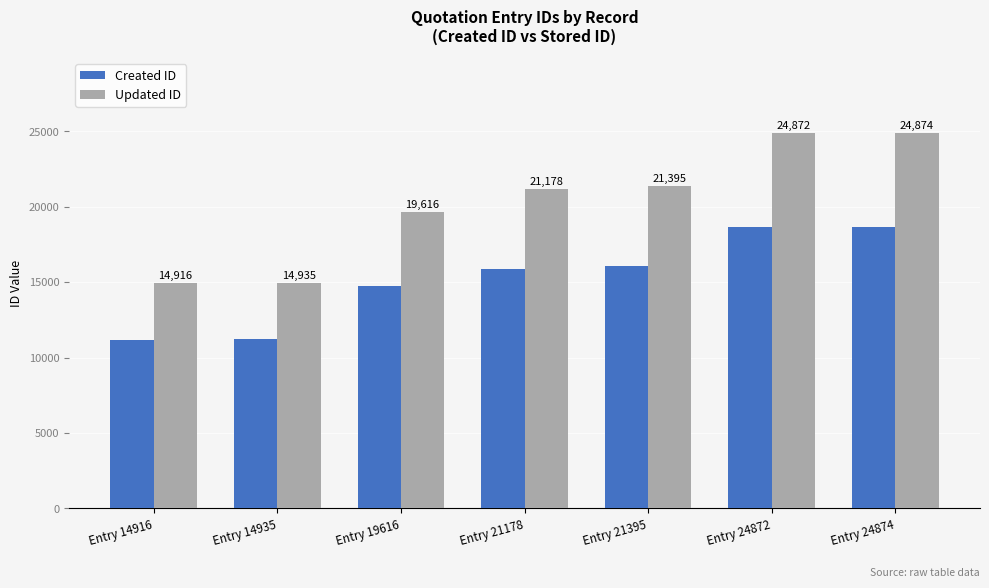

Rank the series at Entry 14935 from lowest to highest value.

Created ID, Updated ID